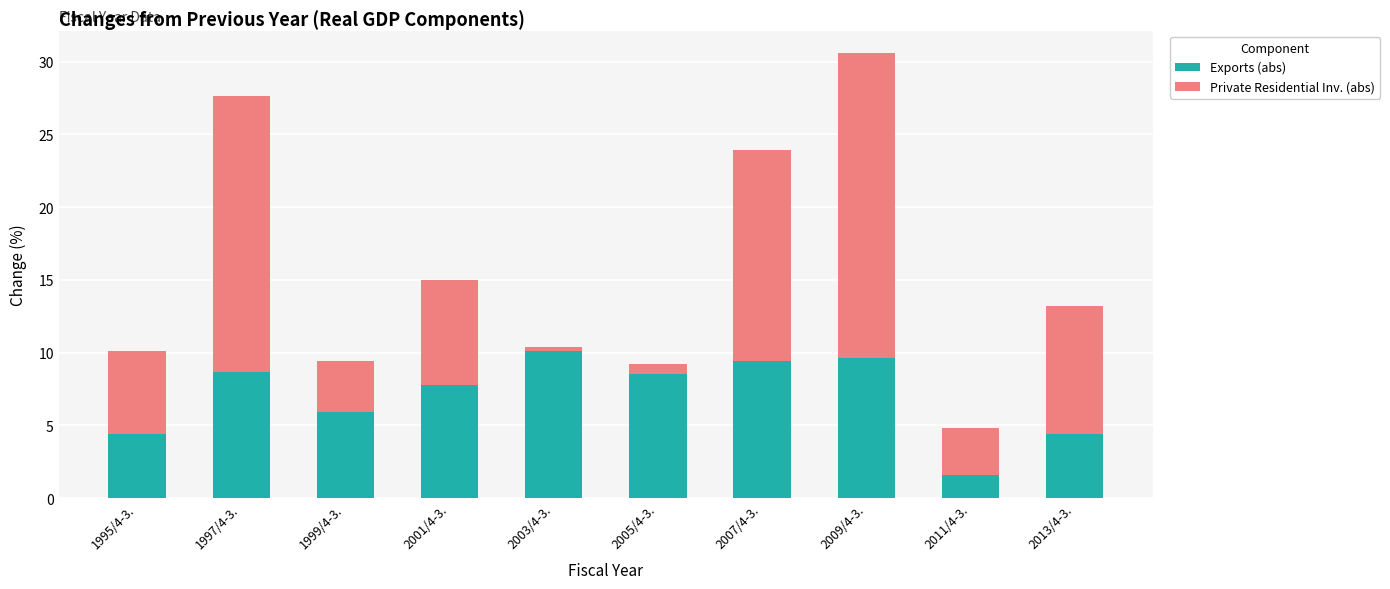

Which category has the lowest value in the Exports (abs) series?

2011/4-3.